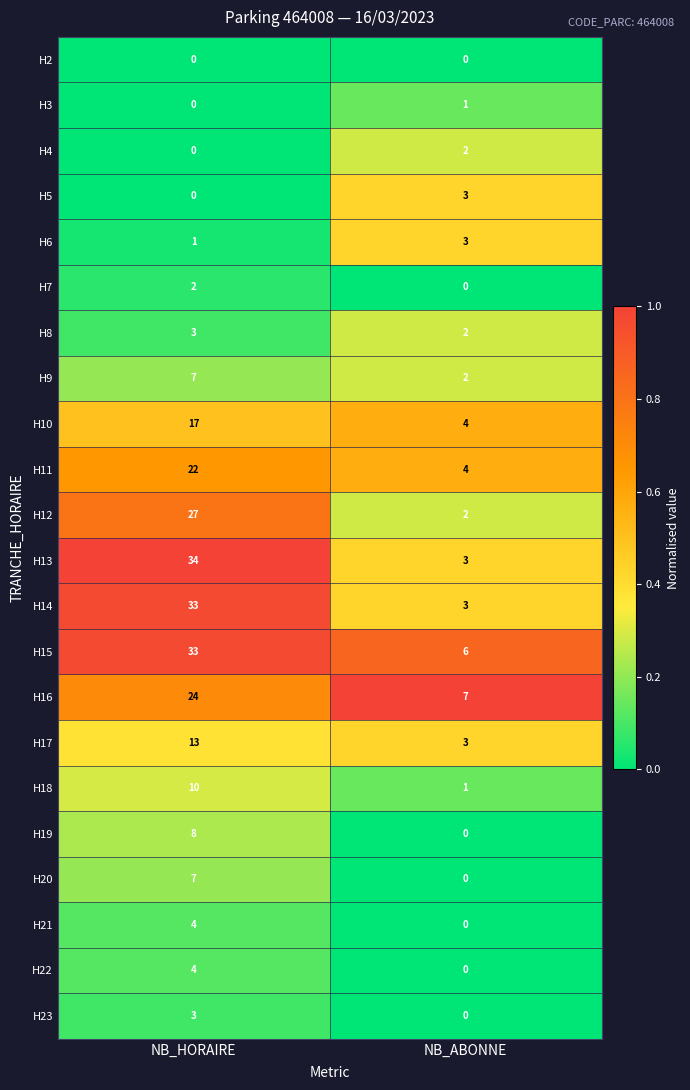

True or false: H4 has a value of 1 at NB_HORAIRE.

False